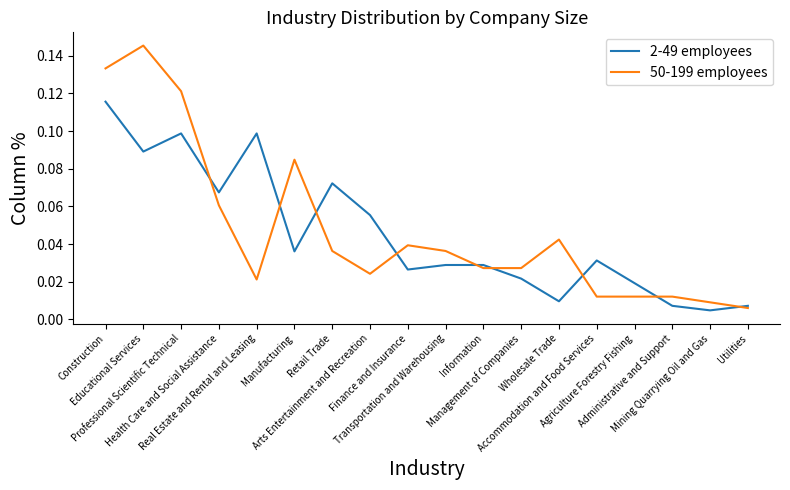

At Real Estate and Rental and Leasing, list the series in order from largest to smallest.

2-49 employees, 50-199 employees